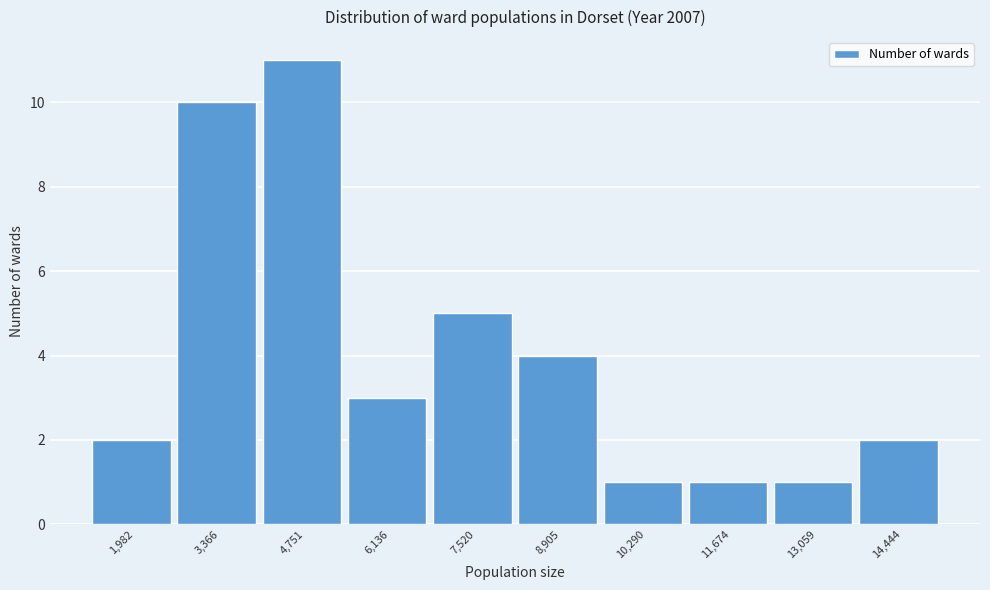

Reading left to right, list all the values displayed in this chart.

2	10	11	3	5	4	1	1	1	2